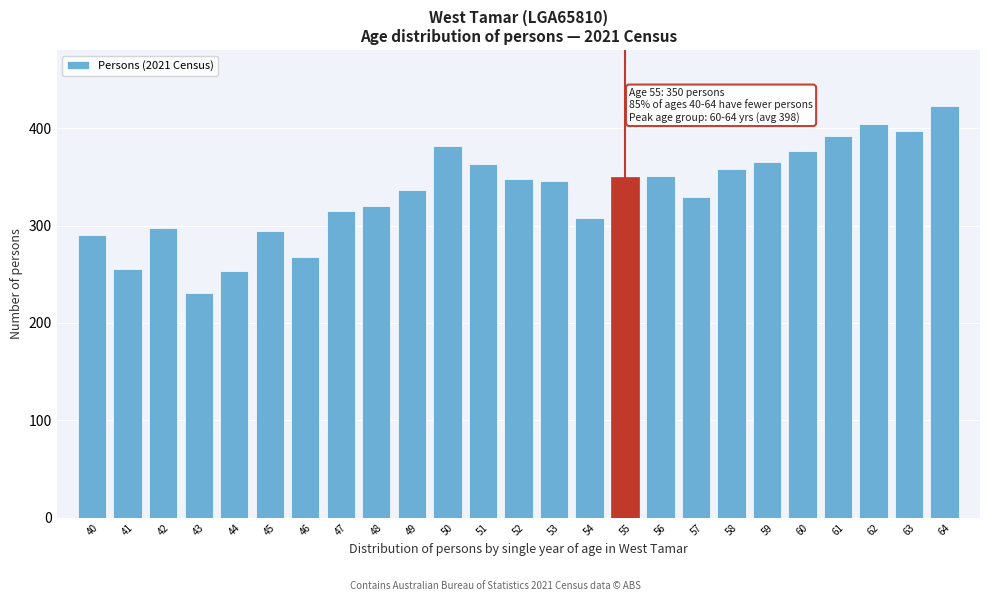

Which label corresponds to the smallest value in the chart?

43